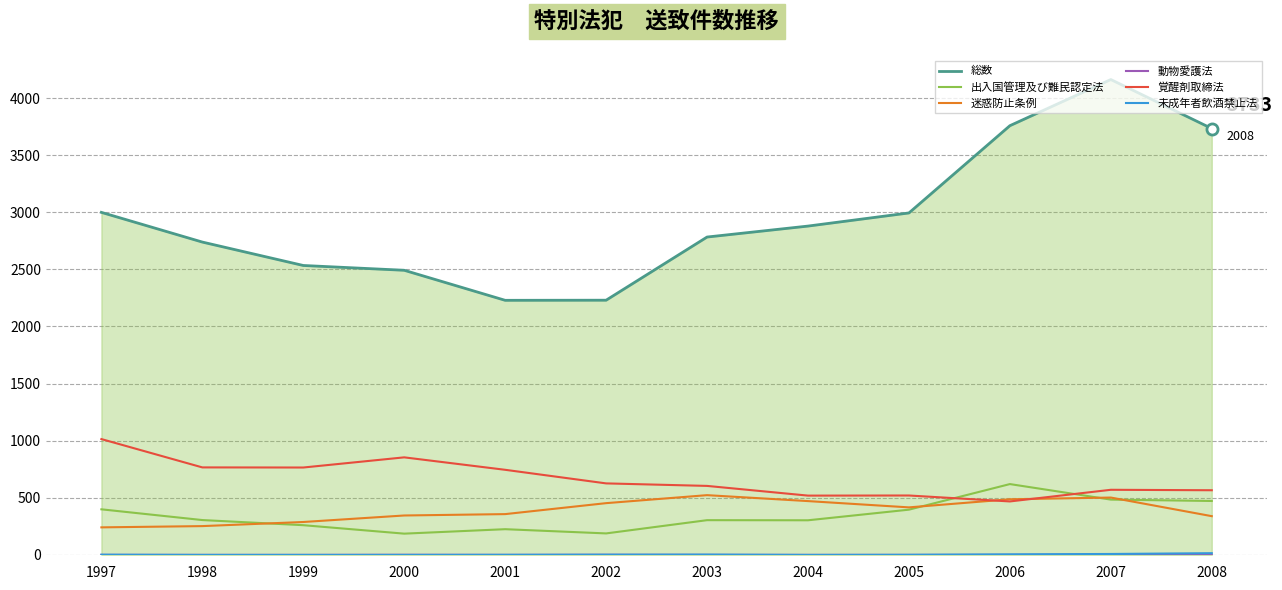

Count the number of data series in this chart.

6